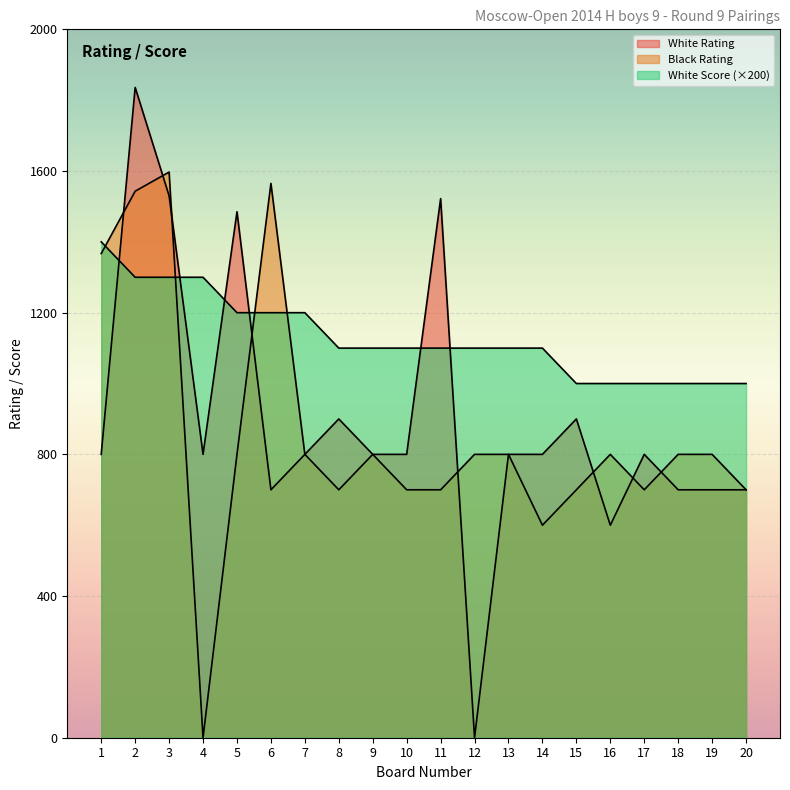

How many positive values does the White Rating series have?

19